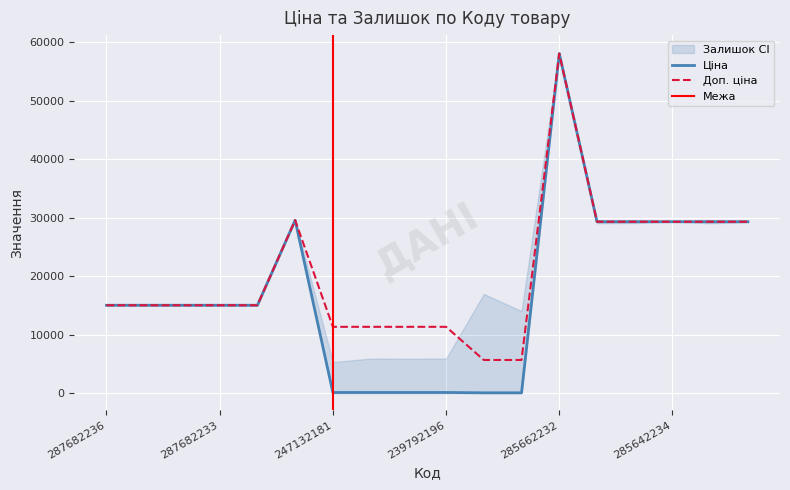

Does the chart display data point markers on the line(s)?

No